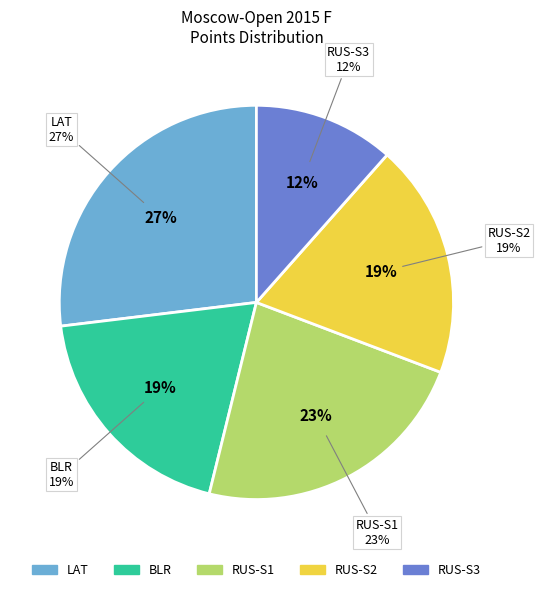

Rank the categories by value from highest to lowest.

LAT, RUS_1, BLR, RUS_2, RUS_3